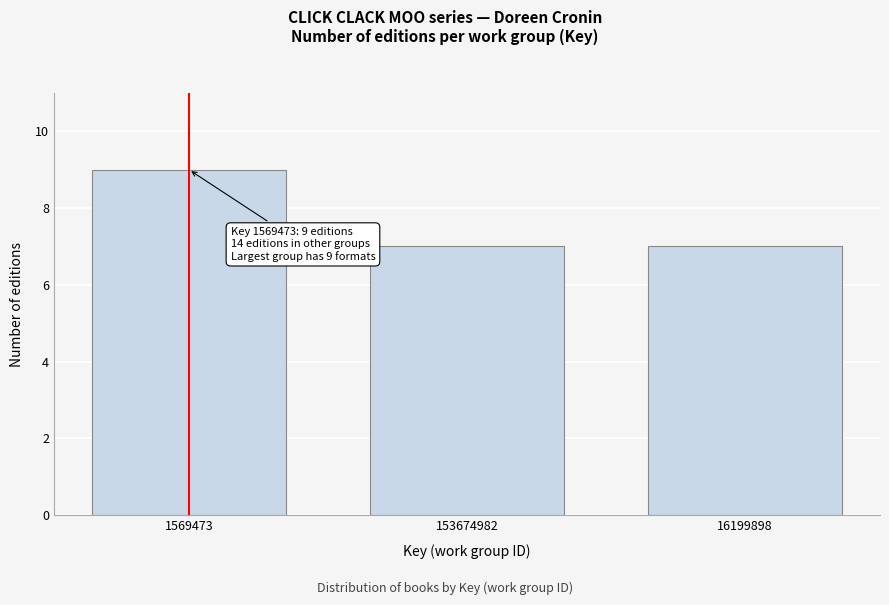

Reading left to right, list all the values displayed in this chart.

1569473=9	153674982=7	16199898=7